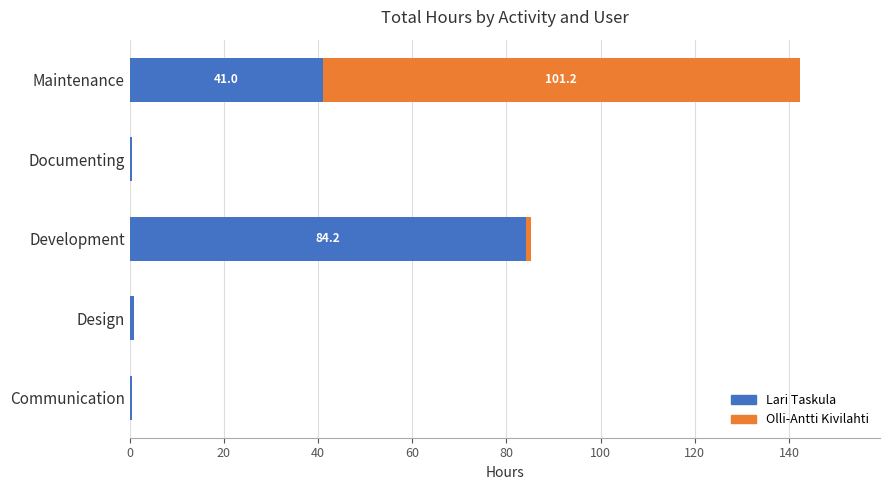

How many categories are shown in the chart?

5